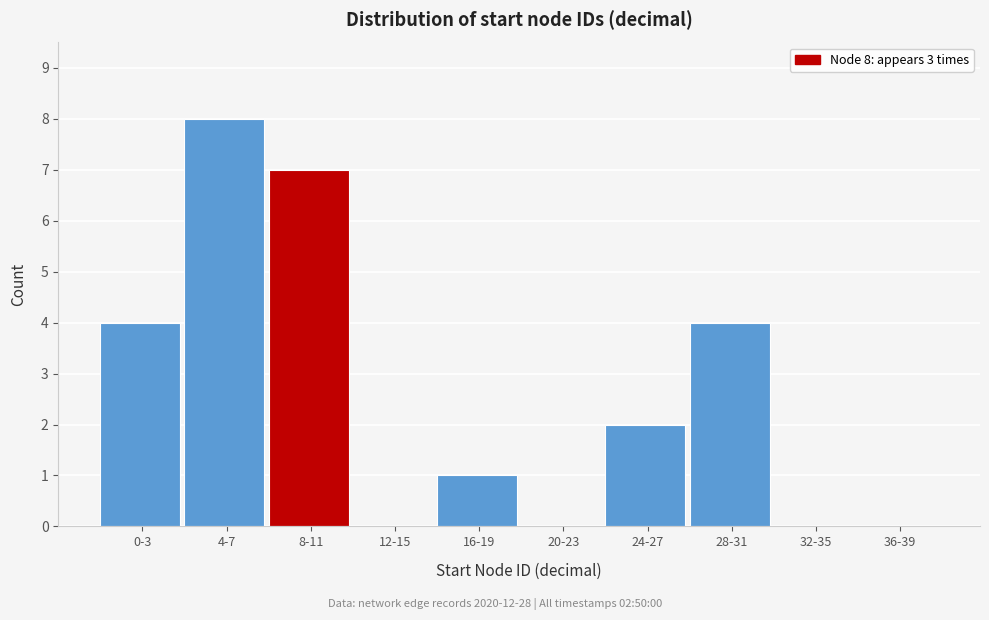

Reading left to right, what are all the values shown in this chart?

0-3=4	4-7=8	8-11=7	12-15=0	16-19=1	20-23=0	24-27=2	28-31=4	32-35=0	36-39=0